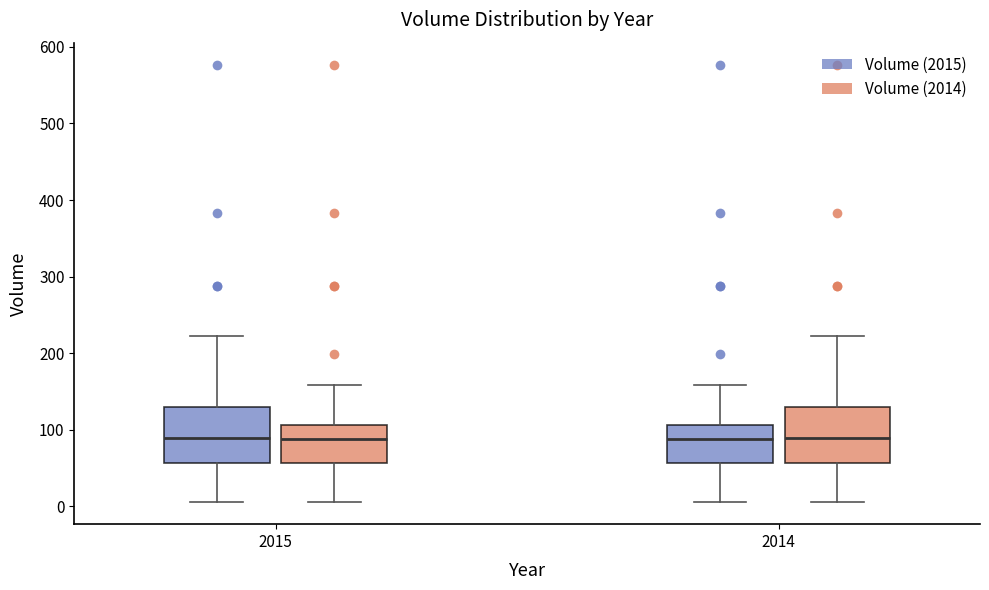

Reading left to right, transcribe this box plot: for each box, give where its median line is, the range the box spans, and where its two whiskers end, as read against the y-axis. The values are not printed on the chart, so give them approximately, as read against the axis.

2015 (Volume (2015)): median 90, box 60 to 130, whiskers 10 to 220
2015 (Volume (2014)): median 90, box 60 to 110, whiskers 10 to 160
2014 (Volume (2015)): median 90, box 60 to 110, whiskers 10 to 160
2014 (Volume (2014)): median 90, box 60 to 130, whiskers 10 to 220